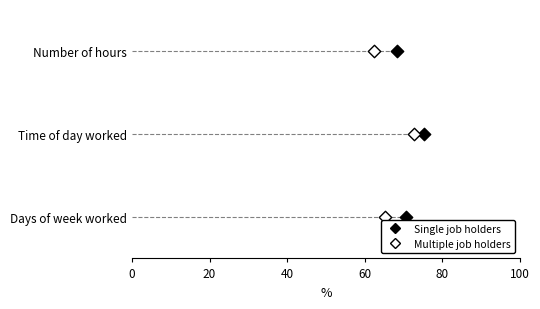

What are all the series names shown in the legend?

Single job holders, Multiple job holders